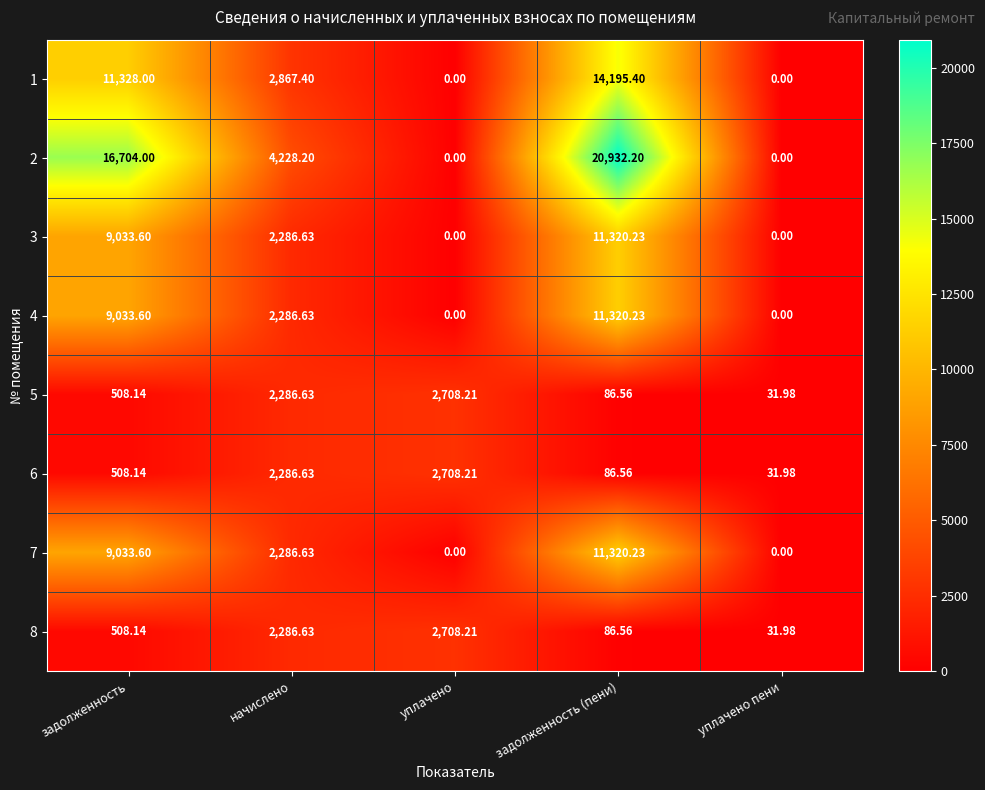

At which label is 8 closest to 1370?

задолженность